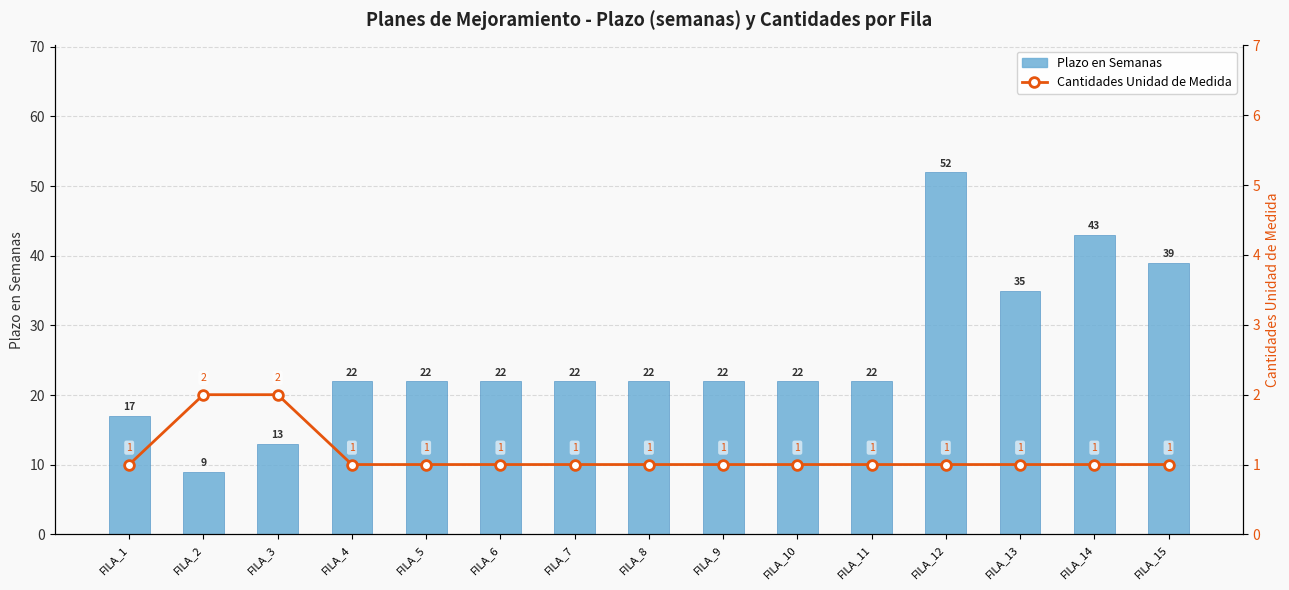

Reading left to right, transcribe all the data shown in this chart.

Plazo en Semanas: 17	9	13	22	22	22	22	22	22	22	22	52	35	43	39
Cantidades Unidad de Medida: 1	2	2	1	1	1	1	1	1	1	1	1	1	1	1